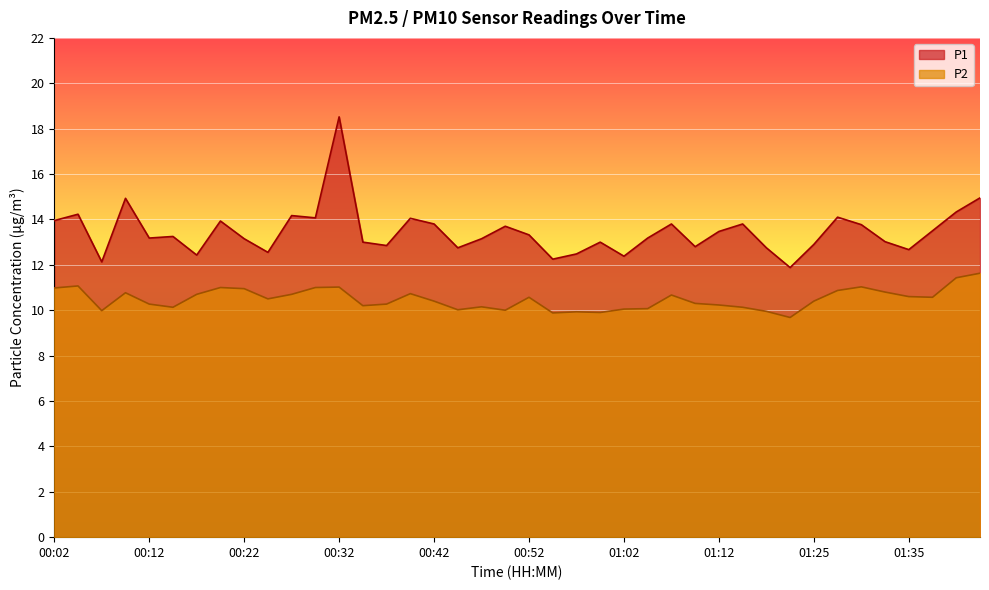

Where is the first local maximum for P1?

00:04